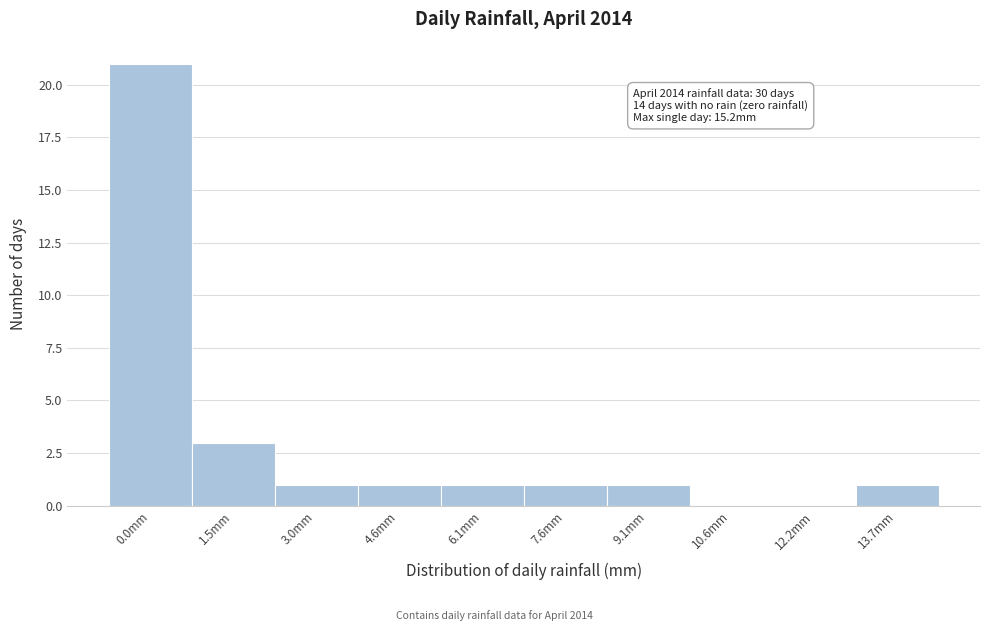

Reading left to right, list all the values displayed in this chart.

0.0mm=21	1.5mm=3	3.0mm=1	4.6mm=1	6.1mm=1	7.6mm=1	9.1mm=1	10.6mm=0	12.2mm=0	13.7mm=1